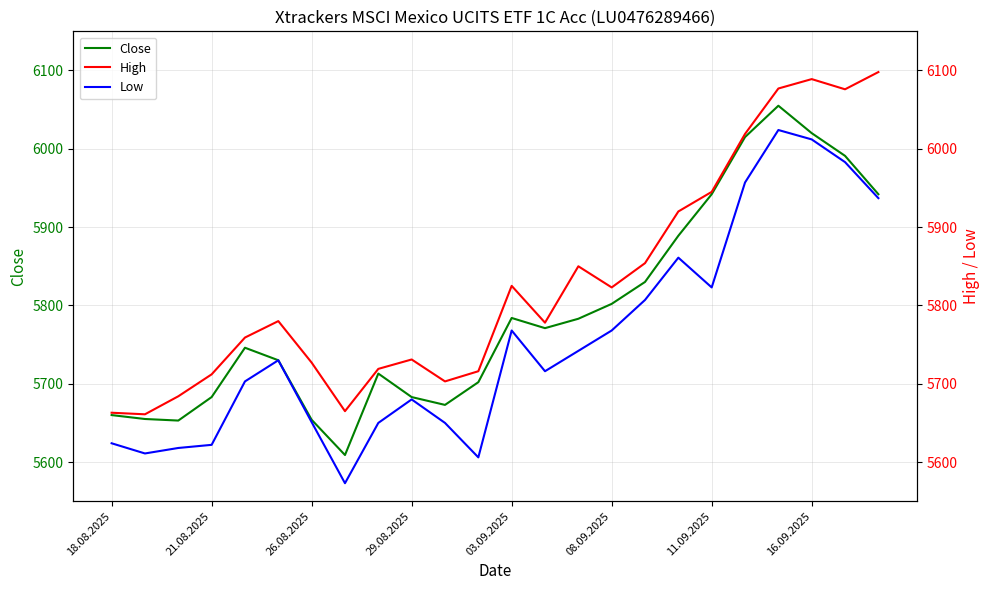

What is the minimum value for Close?

5609